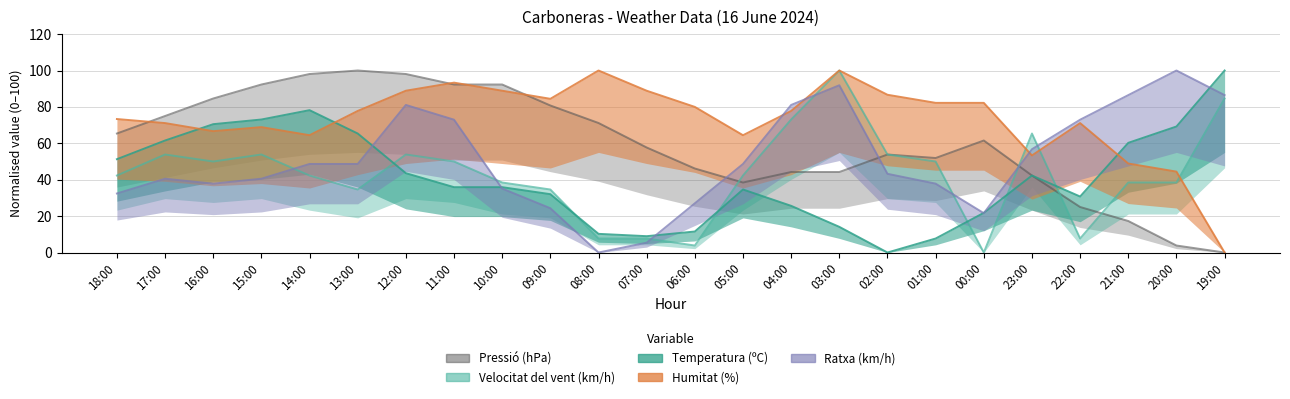

What is the label of the 4th point from the right?

22:00